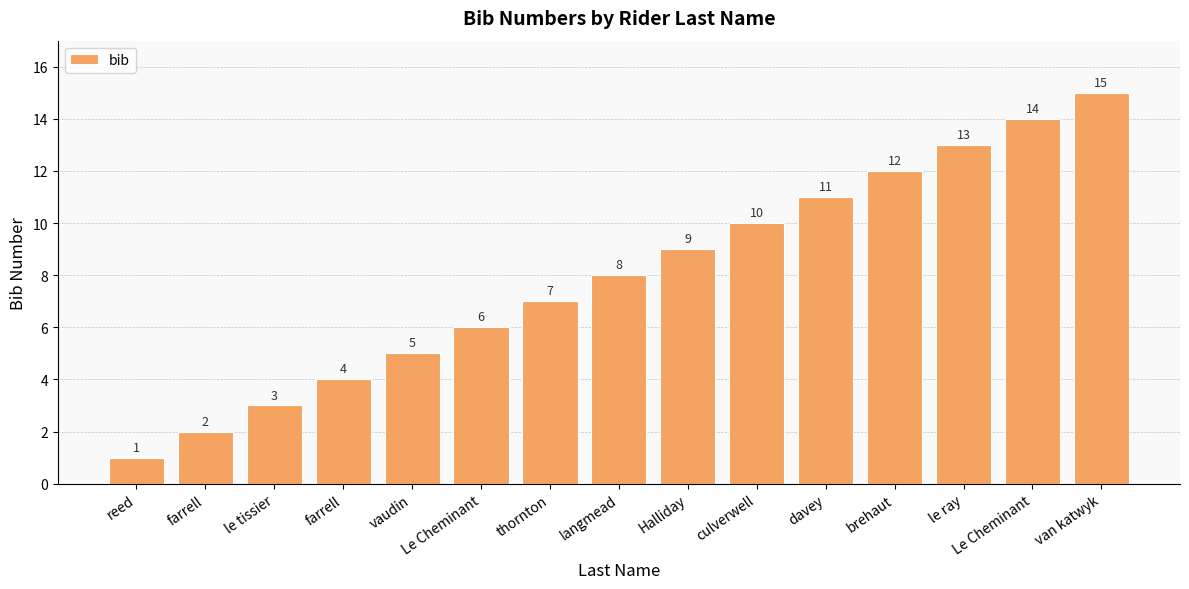

What is the minimum value shown in the chart?

1